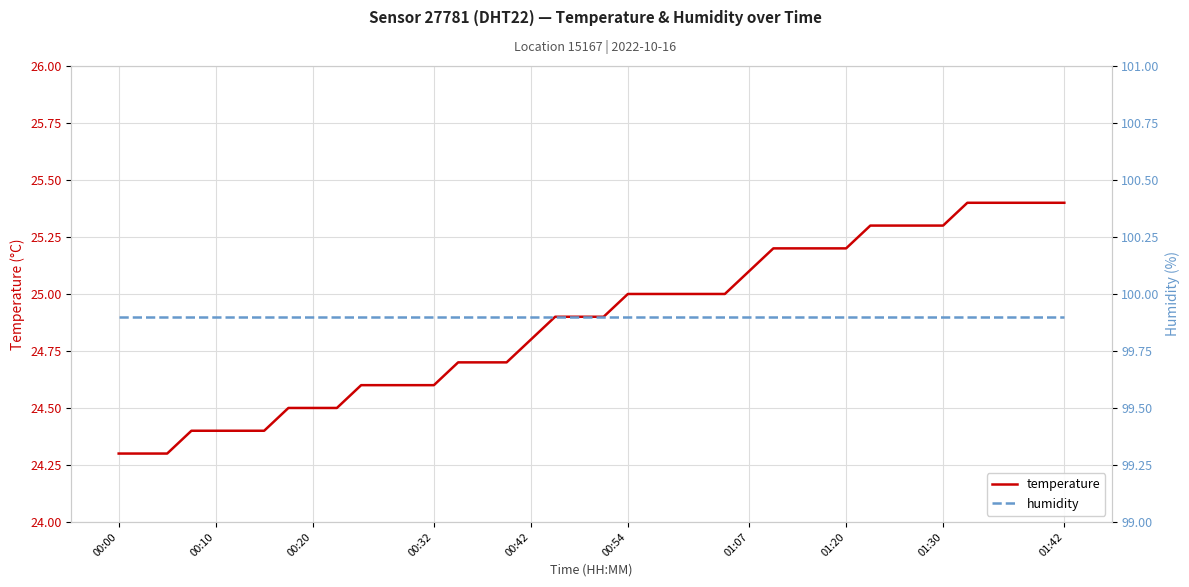

What is the difference between the highest and lowest values at 11?

75.3